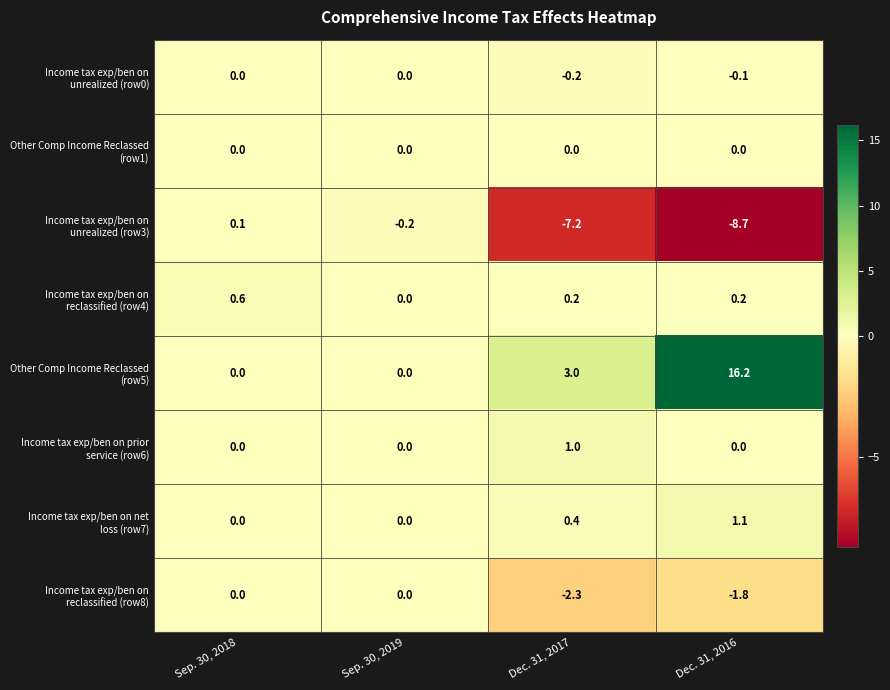

Which label corresponds to the largest value in the chart?

Dec. 31, 2016